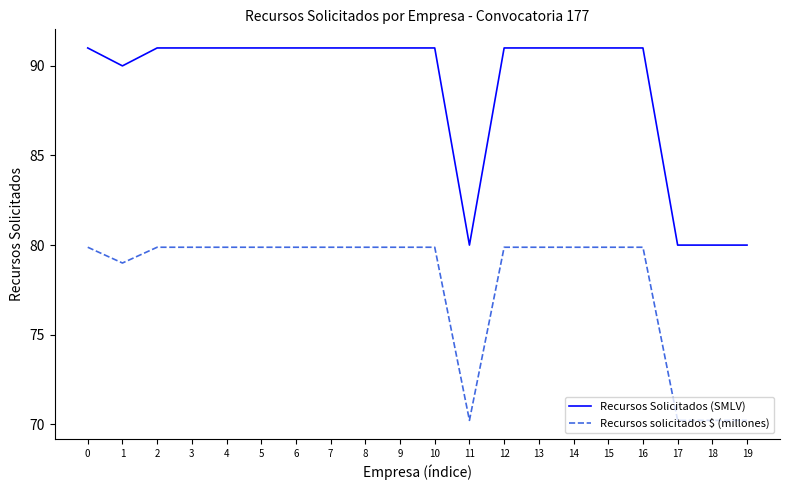

Which series changed the most between 10 and 19?

Recursos Solicitados (SMLV)